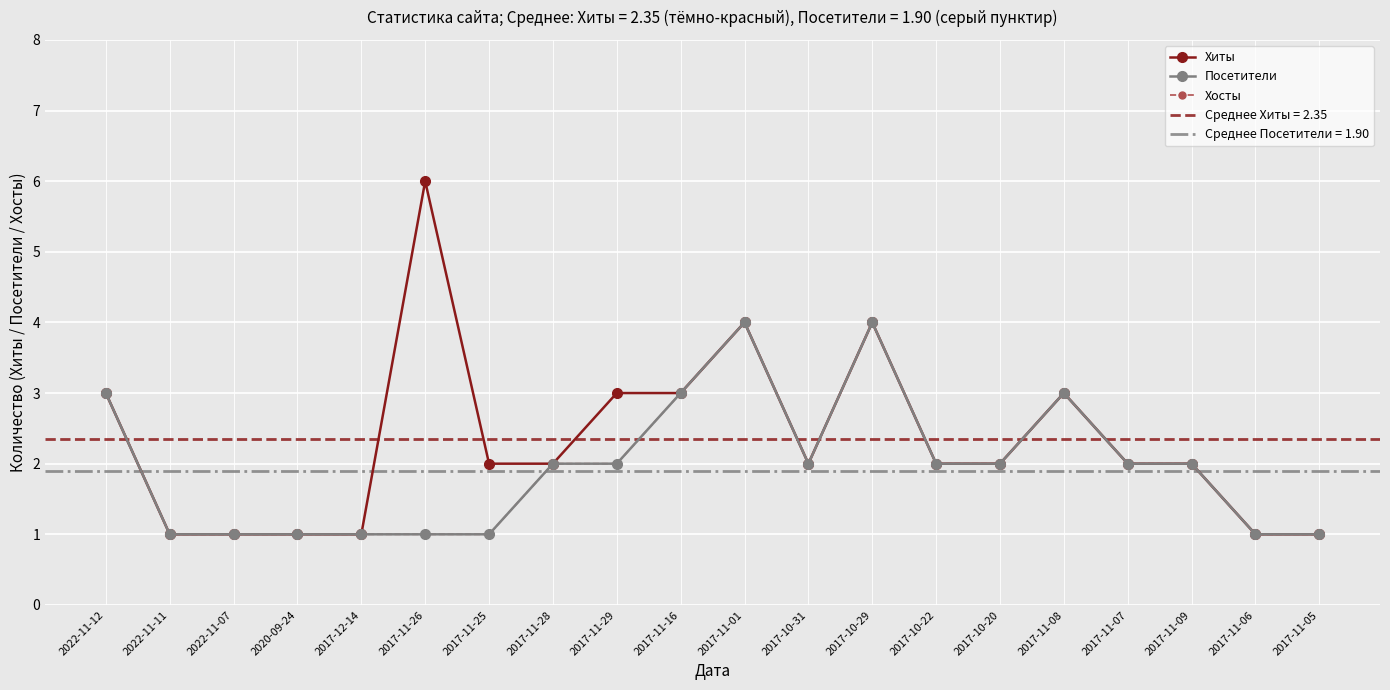

Between 2022-11-11 and 2017-11-28, which series saw the biggest shift?

Хиты